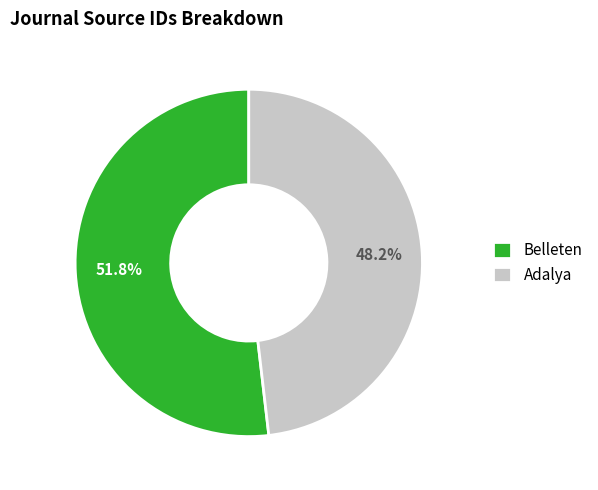

Rank the categories by value from highest to lowest.

Belleten, Adalya